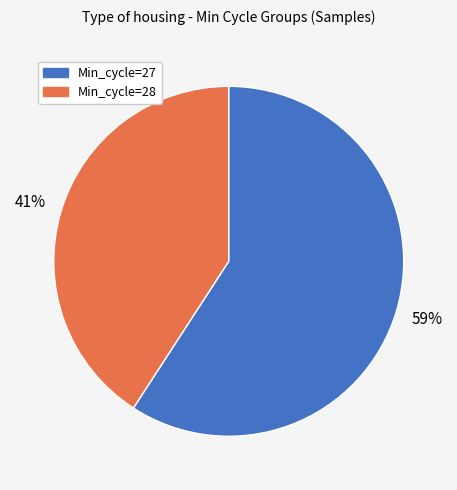

How many segments does this pie chart have?

2